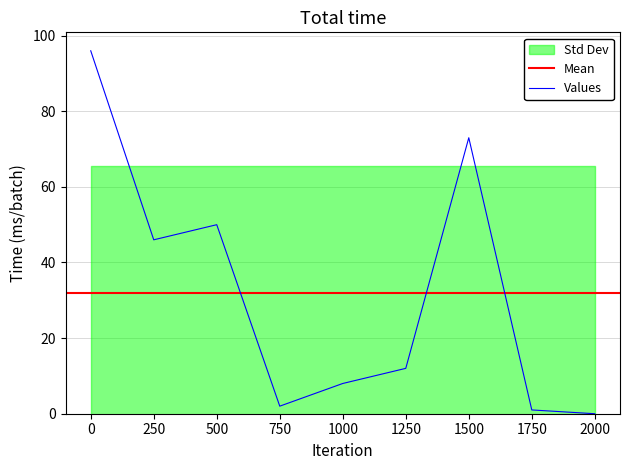

Is it true that Values equals 35 at 2000?

False